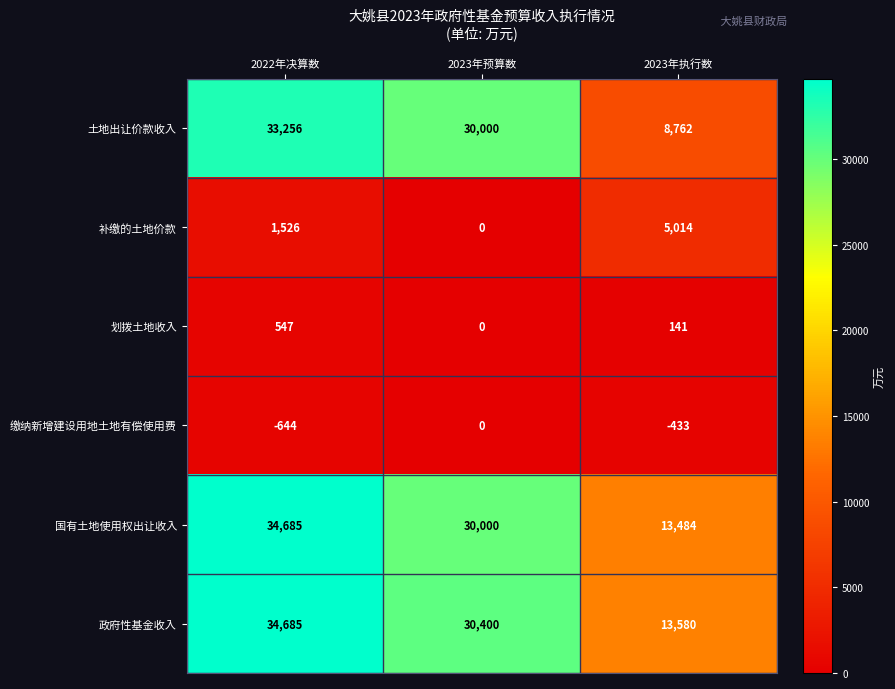

Between 2023年预算数 and 2023年执行数, which series saw the biggest shift?

土地出让价款收入